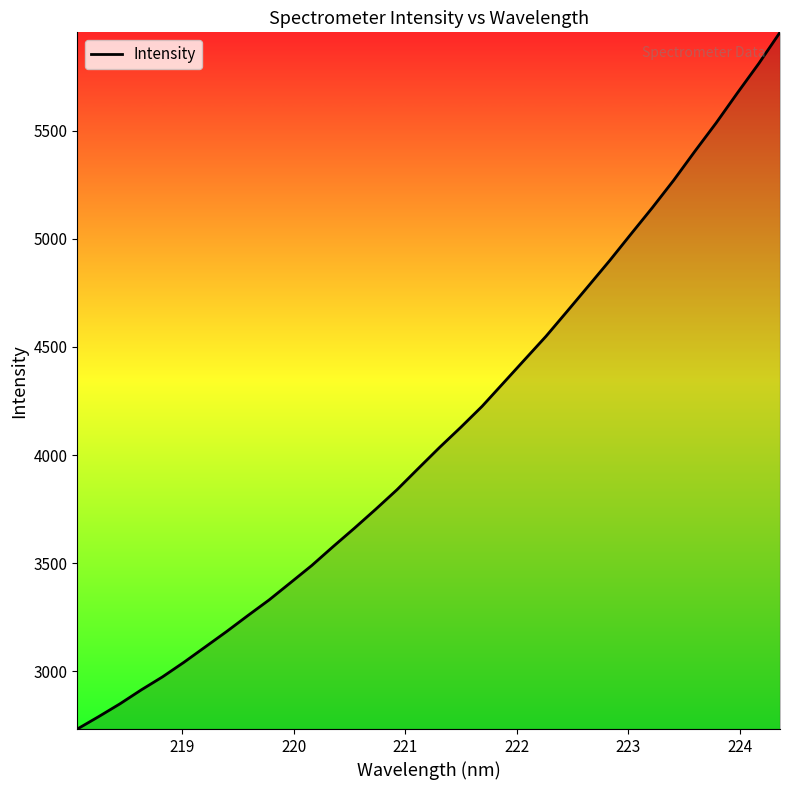

What is the smallest value displayed?

2732.6